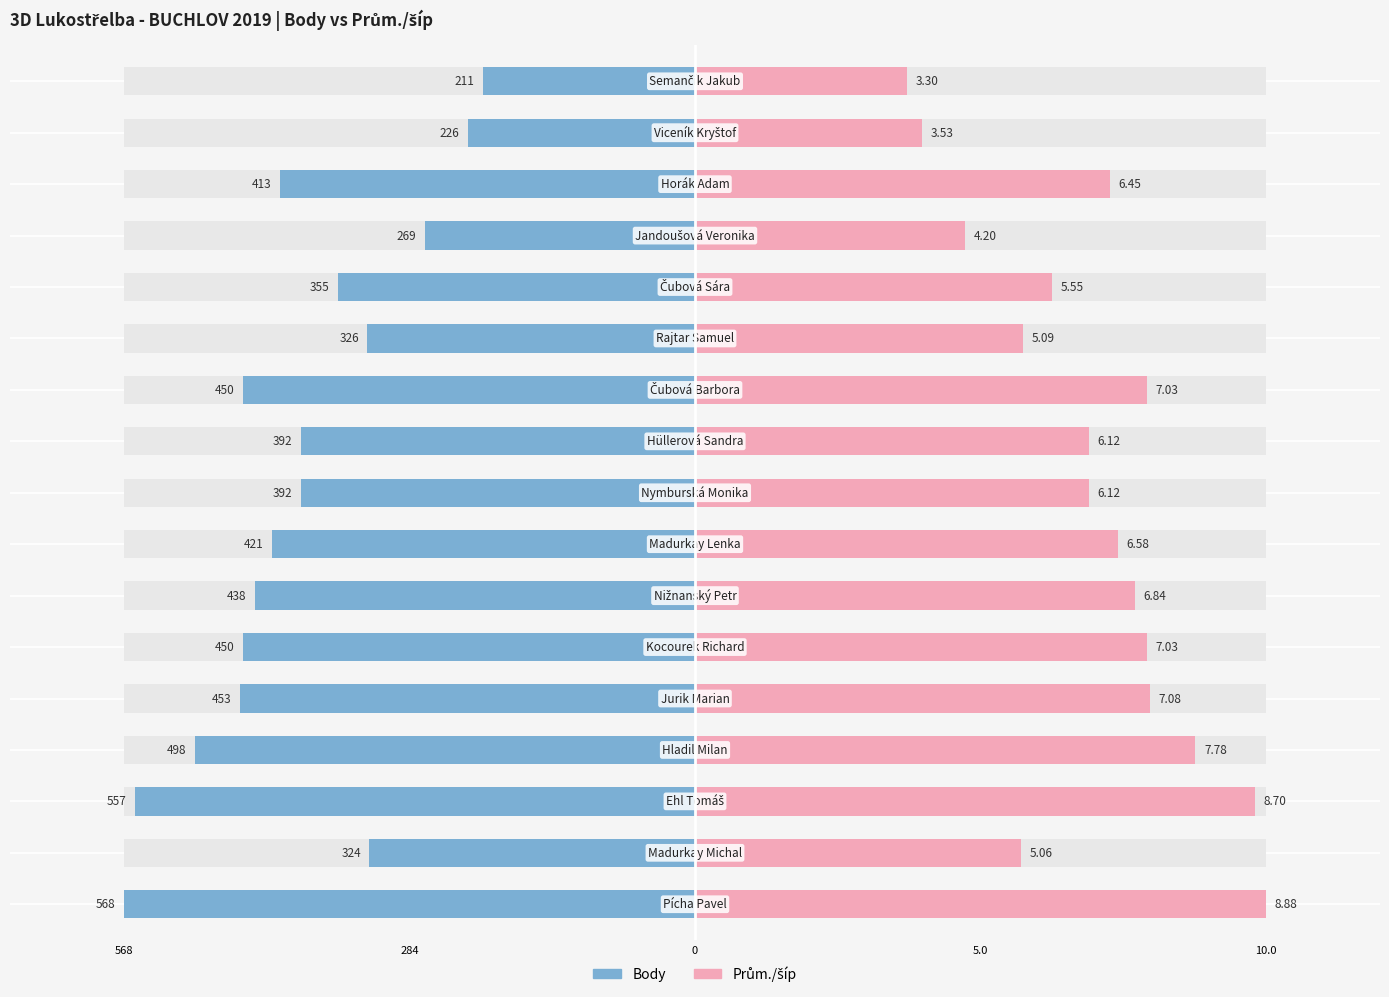

What position from the left is 8?

9